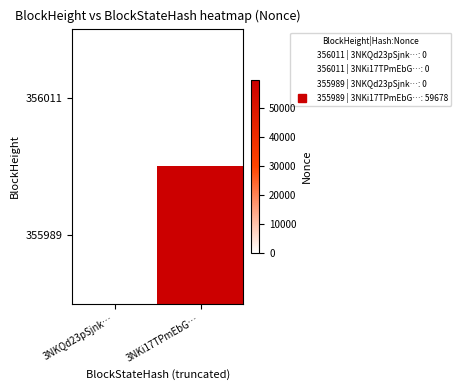

Count the number of data series in this chart.

2